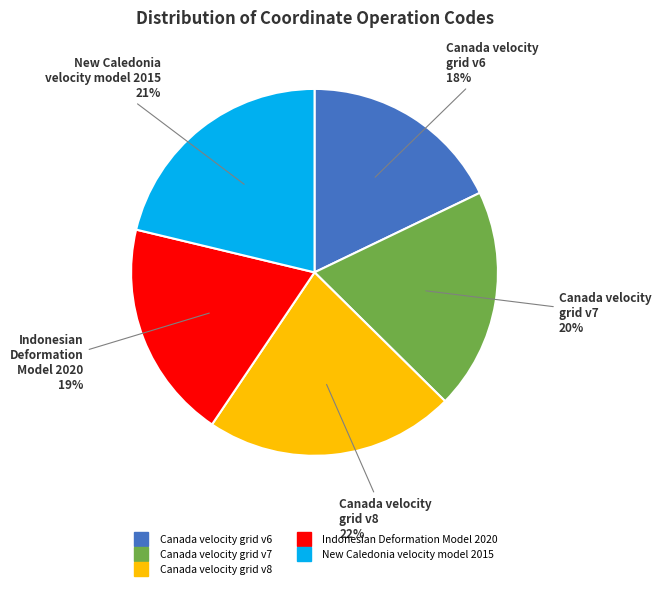

Which category has the smallest portion of the pie?

Canada velocity grid v6